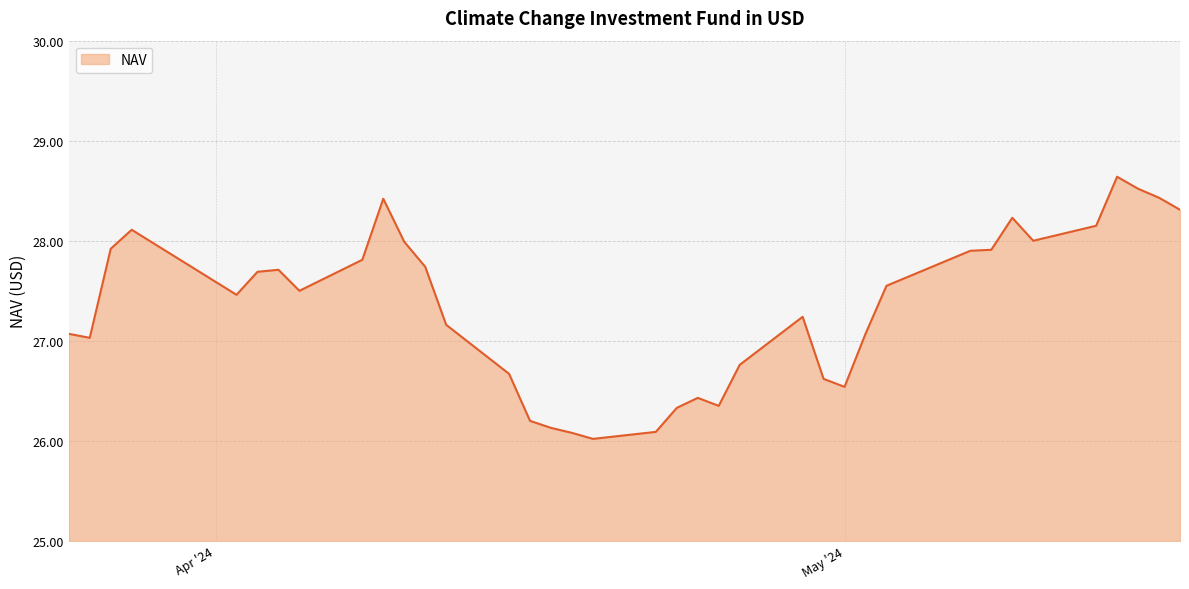

What is the smallest value displayed?

26.0